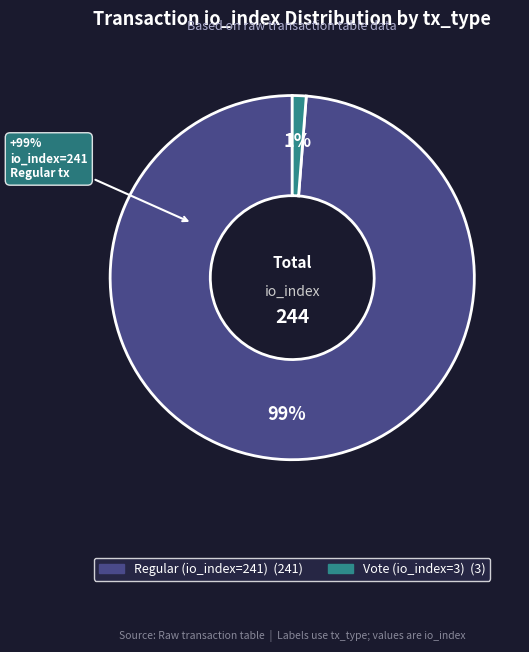

Rank the categories by value from lowest to highest.

Vote (io_index=3), Regular (io_index=241)